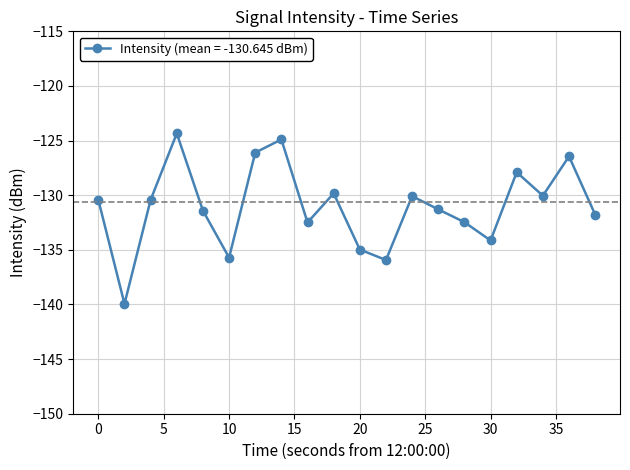

True or false: the data has more than 1 interior local peaks.

True